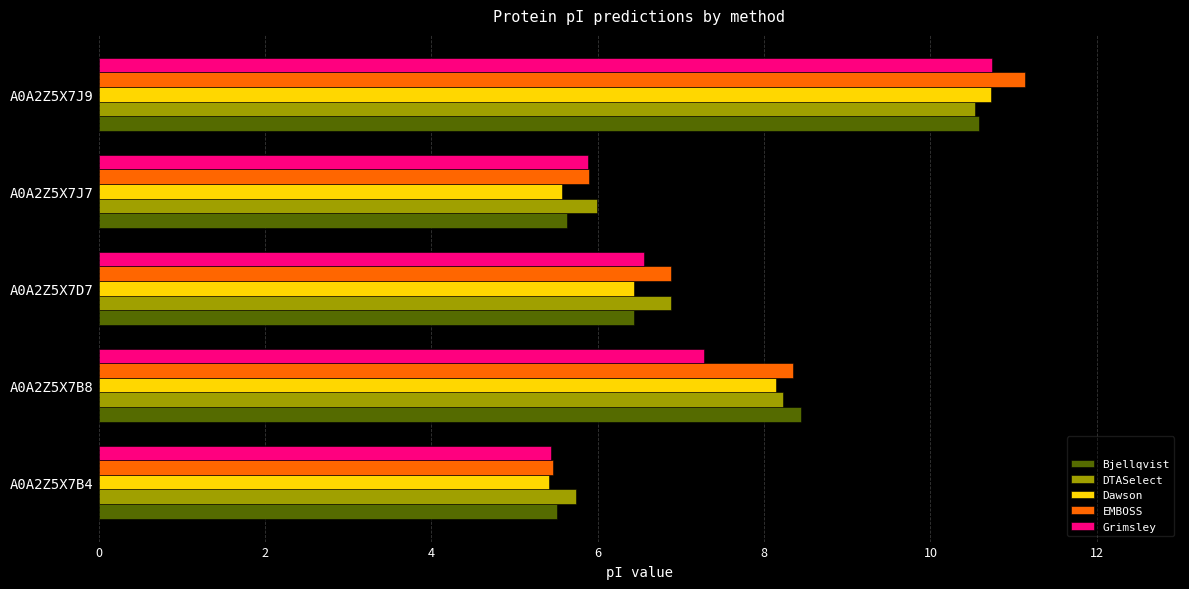

Is it true that EMBOSS equals 8.3 at A0A2Z5X7B8?

True